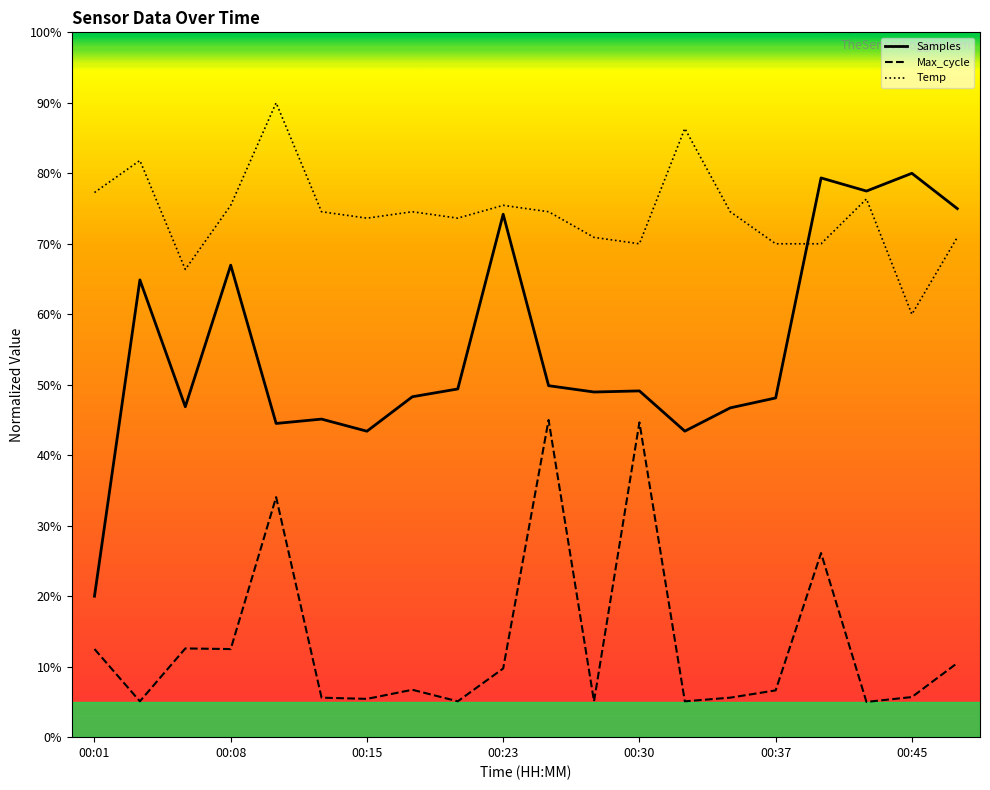

What is the minimum value shown in the chart?

5.0